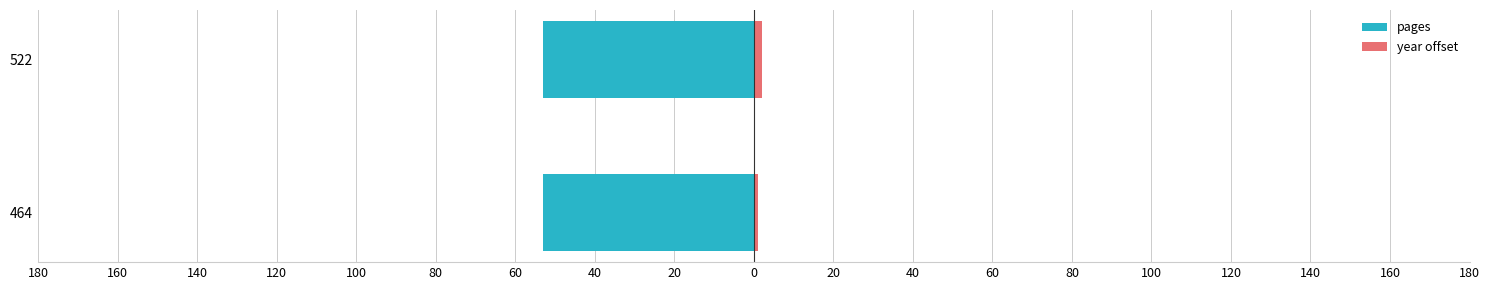

What are all the series names shown in the legend?

pages, year offset